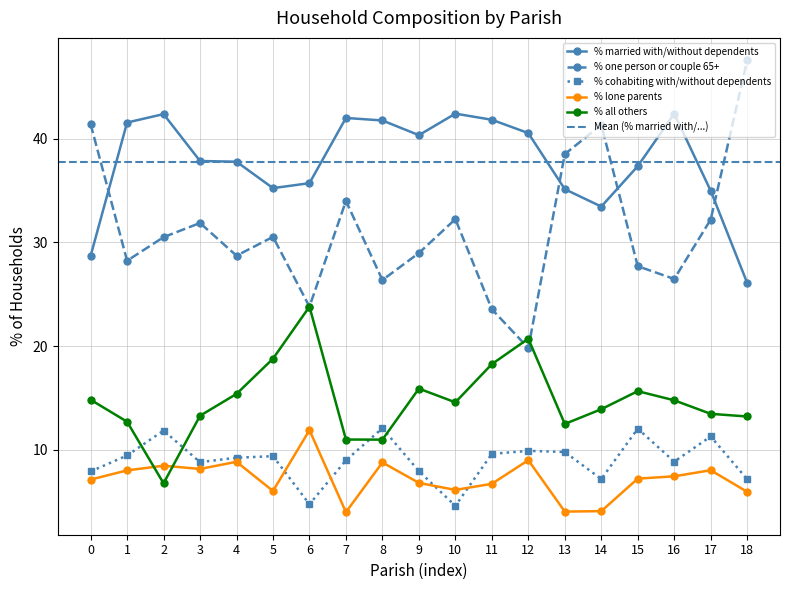

True or false: % one person or couple 65+ has a value of 23.6 at 11.

True